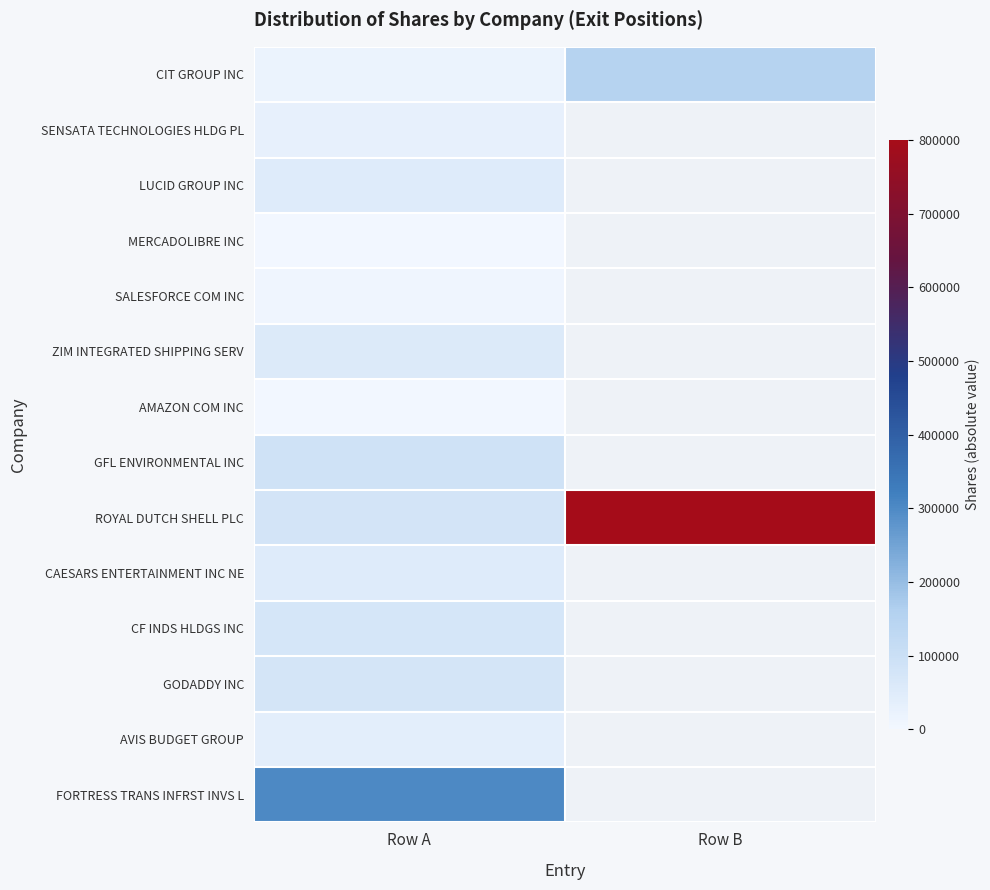

What is the maximum value shown in the chart?

800000.0